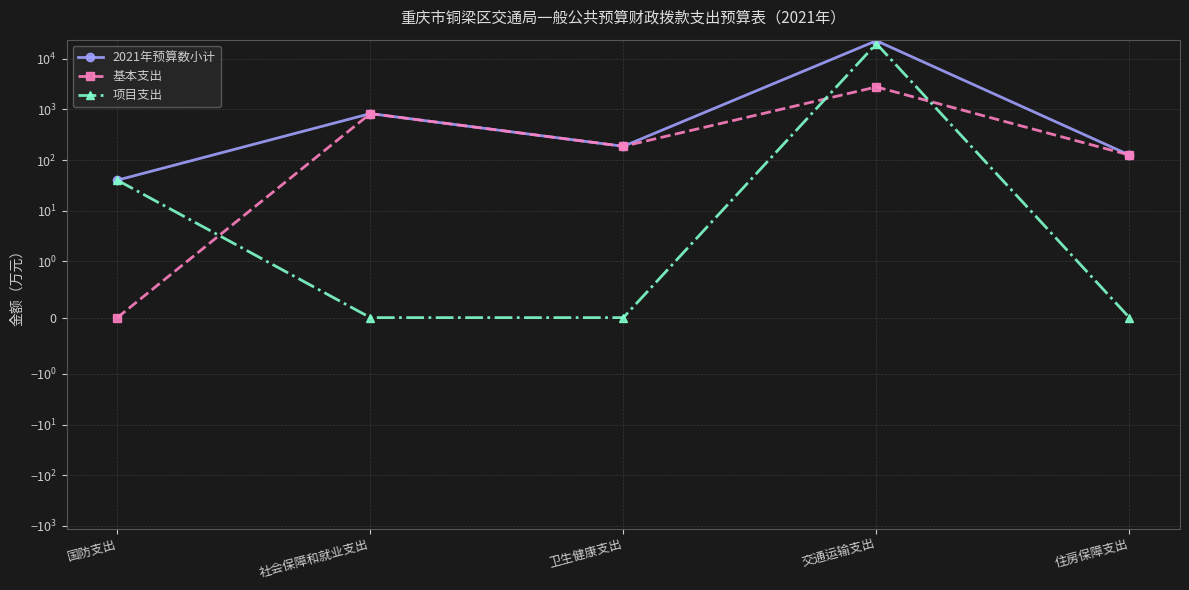

Between 社会保障和就业支出 and 住房保障支出, which is larger?

社会保障和就业支出